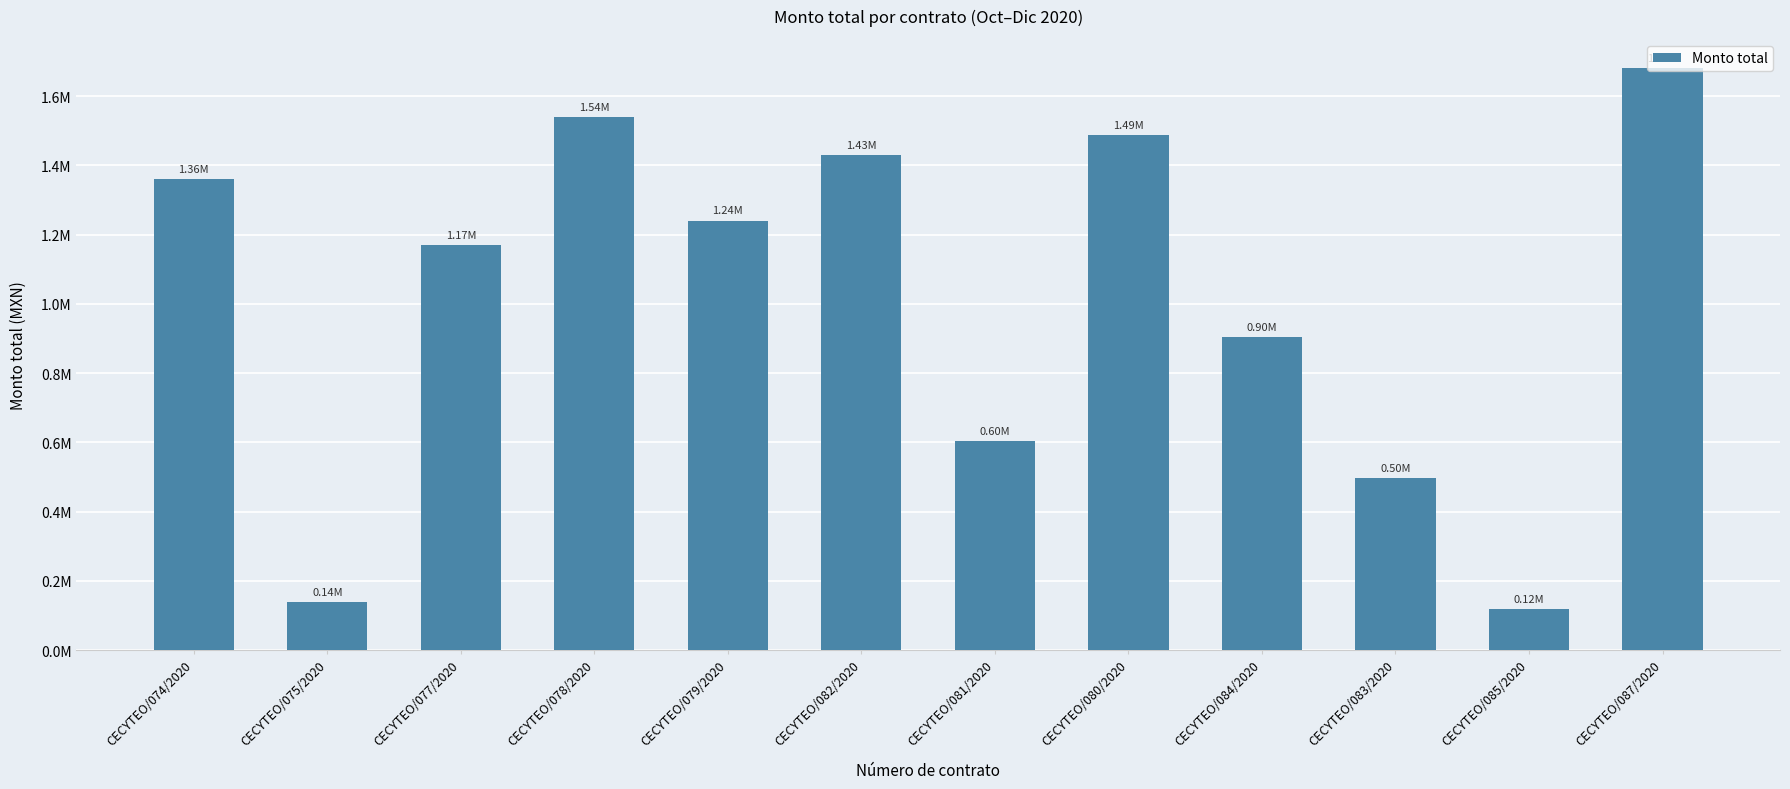

At which category does the chart reach its minimum across all series?

CECYTEO/085/2020